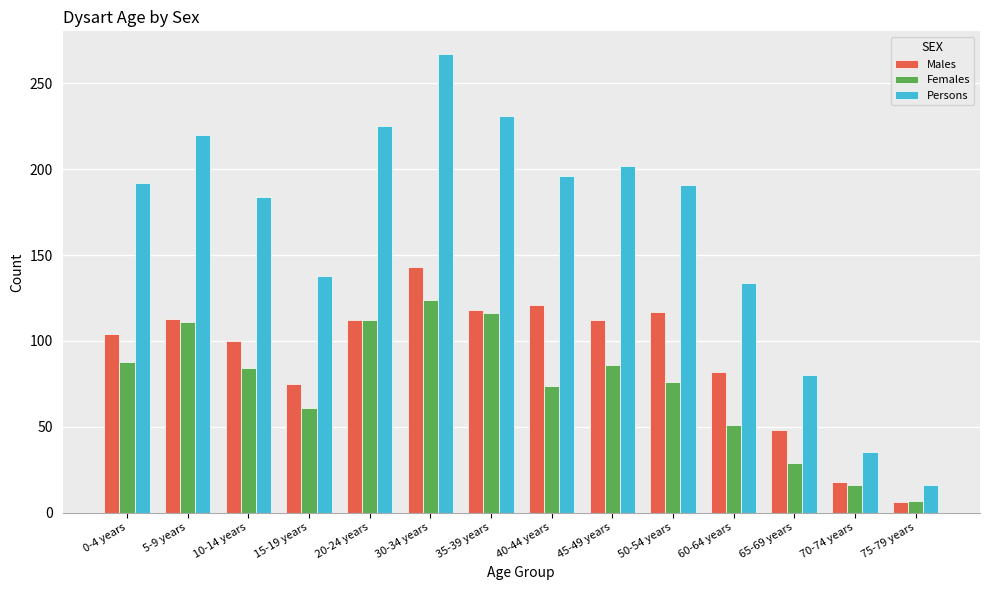

What is the label of the 9th bar from the left?

45-49 years